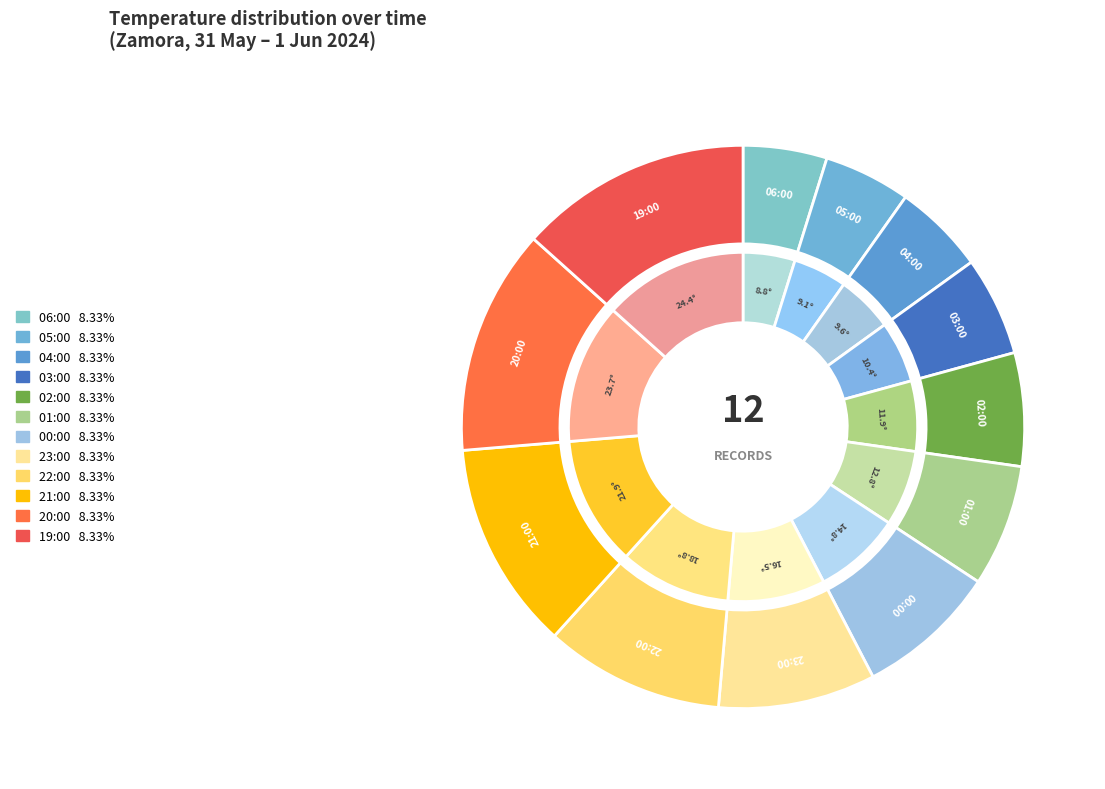

Does 04:00 represent more than half of the total?

No